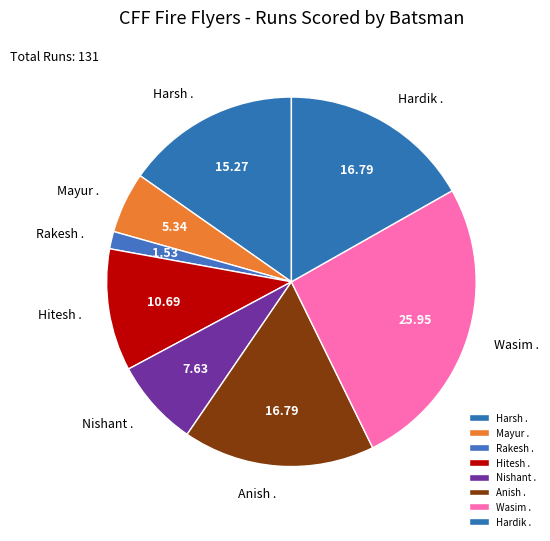

Between Wasim . and Harsh ., which is larger?

Wasim .